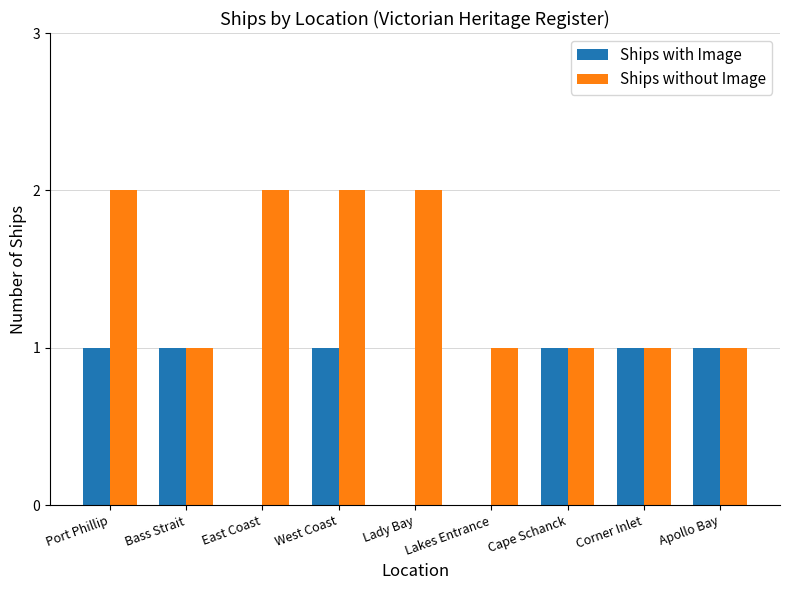

Which series has the largest total across all categories?

Ships without Image